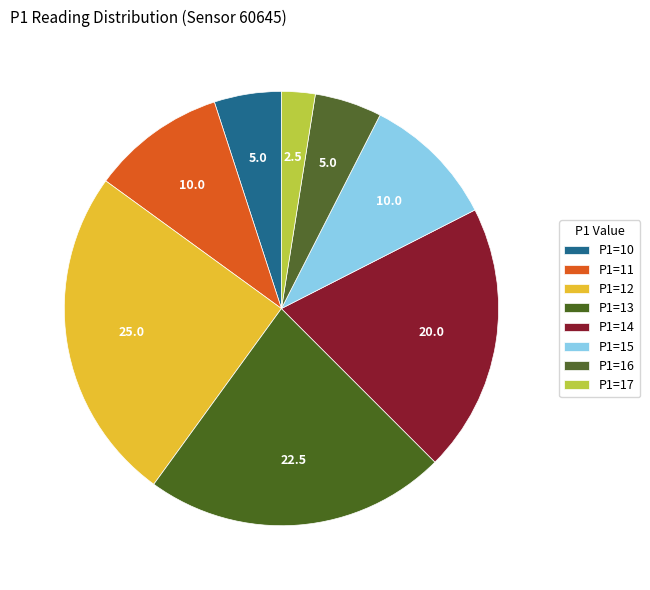

How many slices are in this pie chart?

8